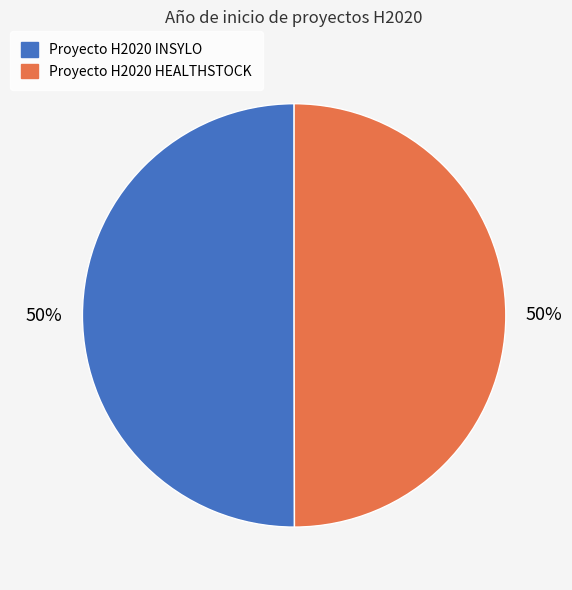

How many slices are in this pie chart?

2